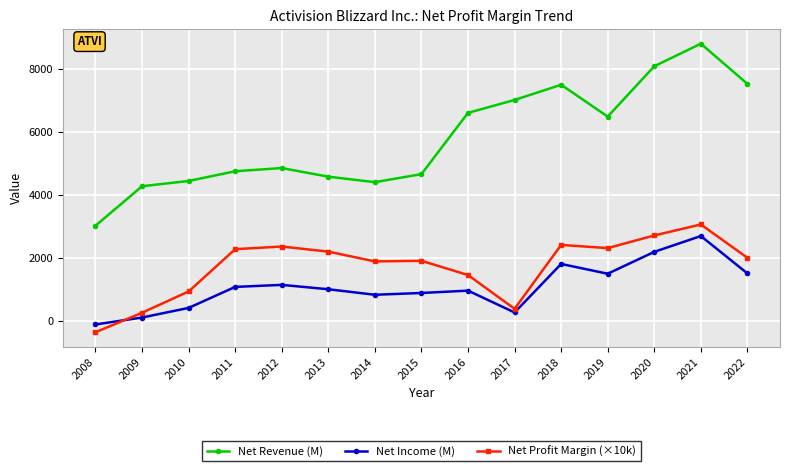

Which series ends up on top after the final intersection of Net Profit Margin (×10k) and Net Income (M)?

Net Profit Margin (×10k)